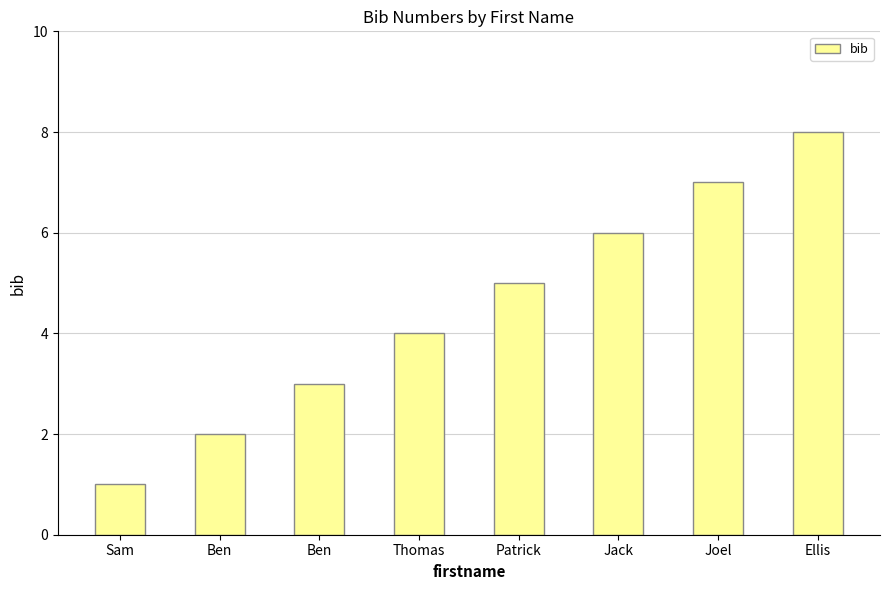

How many data points are less than 5?

4